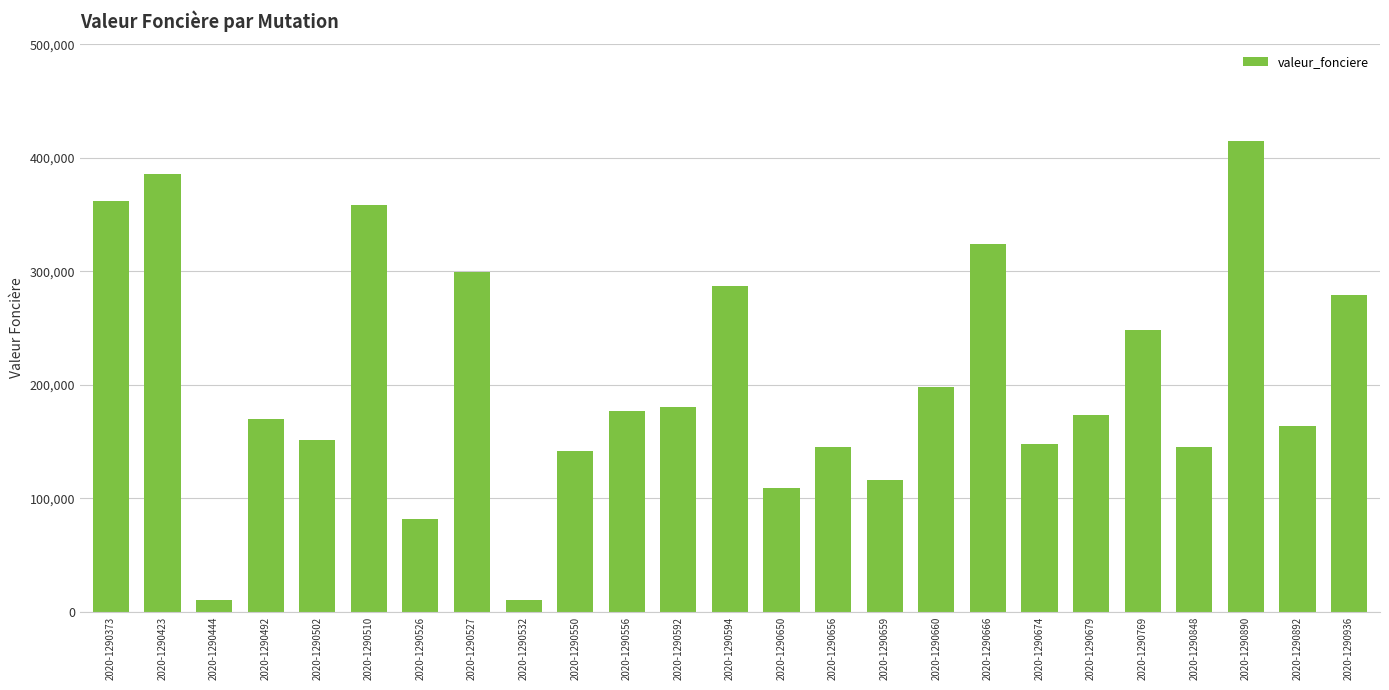

What is the change in value from 2020-1290660 to 2020-1290666?

+125701